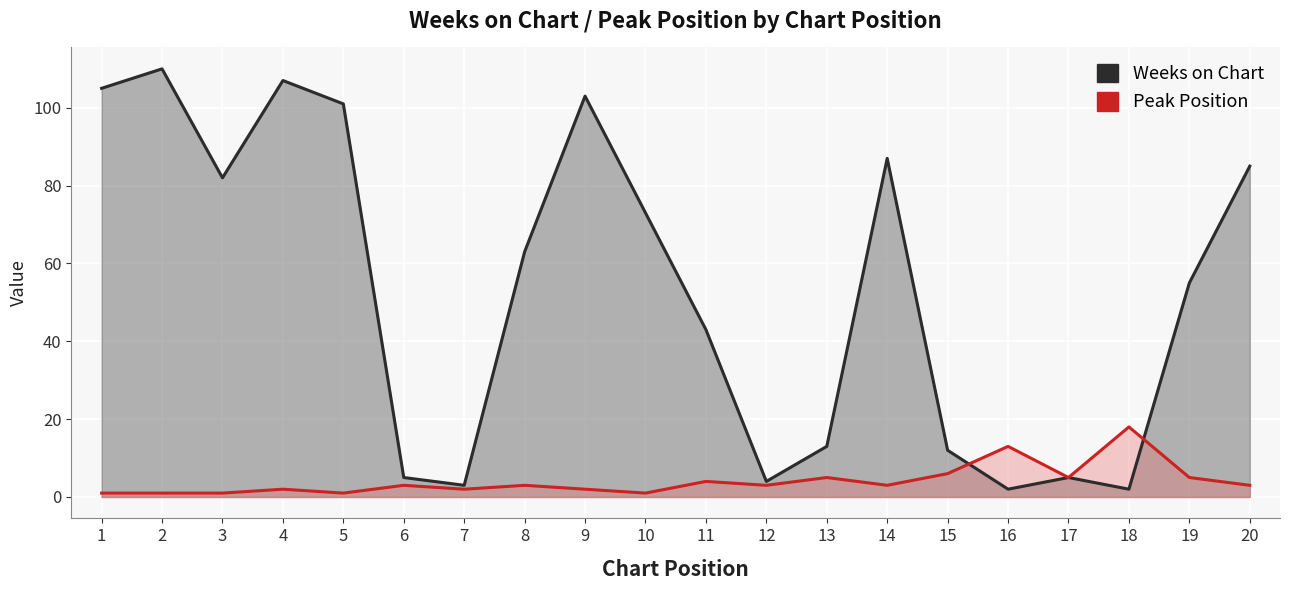

True or false: Peak Position has a value of 1 at 3.

True